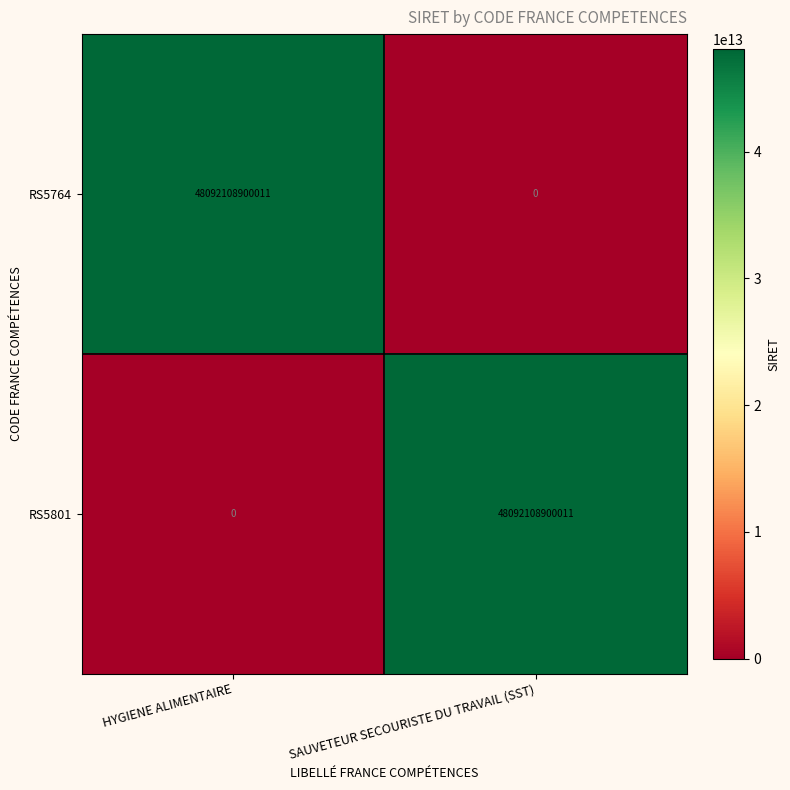

What is the spread (max minus min) of values at SAUVETEUR SECOURISTE DU TRAVAIL (SST)?

48092108900011